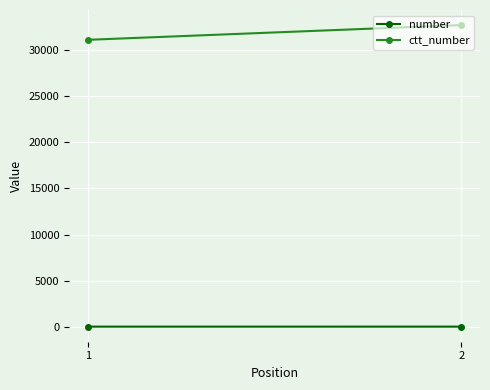

Reading right to left, what are all the values shown in this chart?

number: 2=1	1=2
ctt_number: 2=32739	1=31139